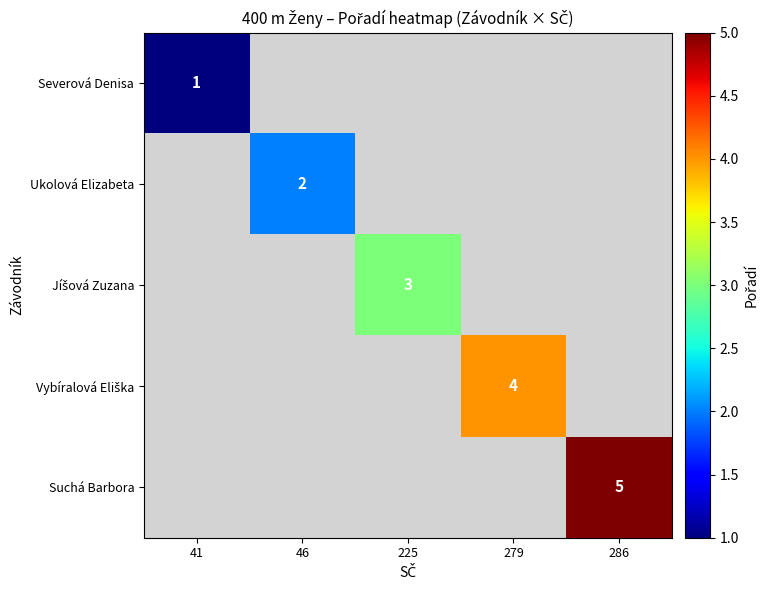

At which category does the chart reach its minimum across all series?

41